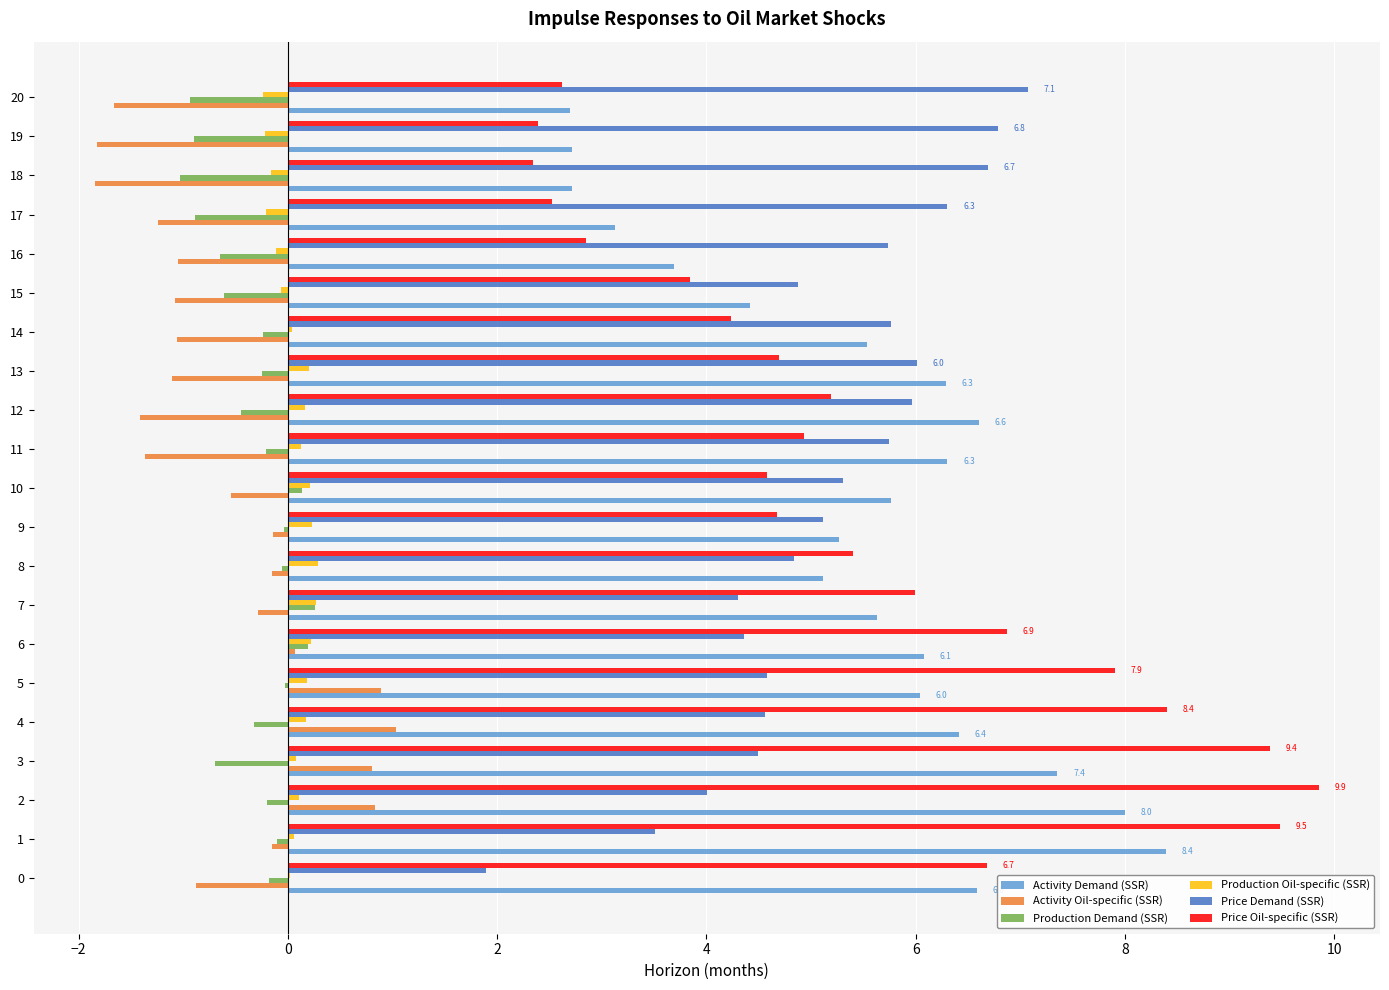

The Production Demand (SSR) series shows 0.3 at 7. True or false?

True